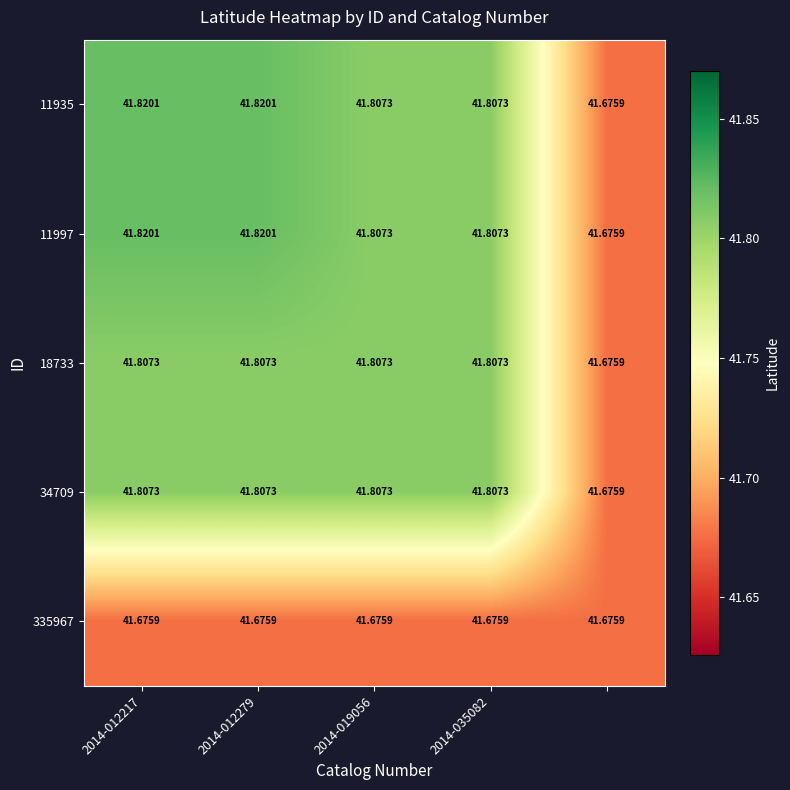

Count the number of categories in the chart.

5